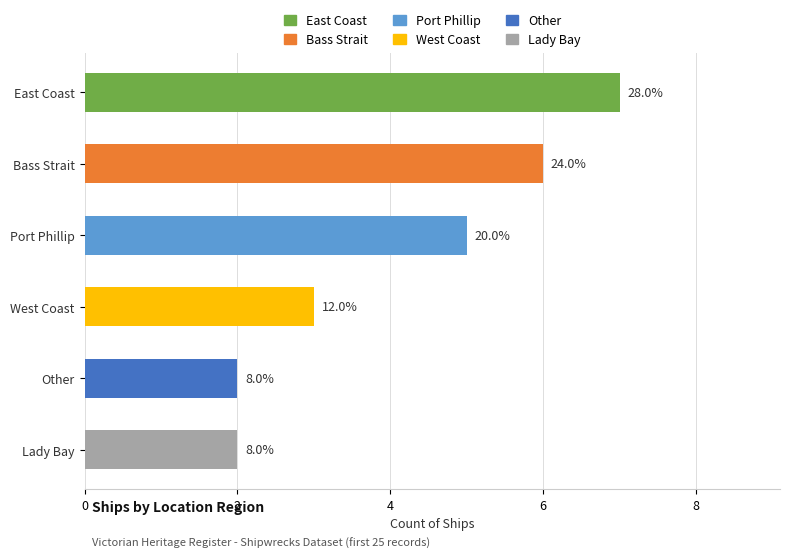

How many bars are there in total?

6